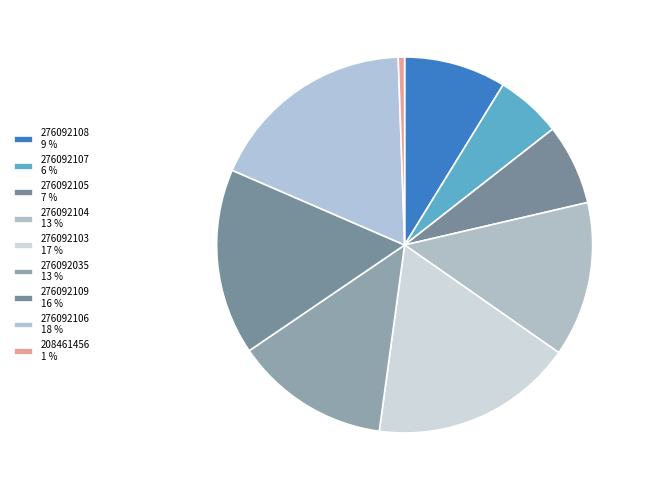

Approximately how many times larger is the value at 276092107 compared to 276092035?

0.4